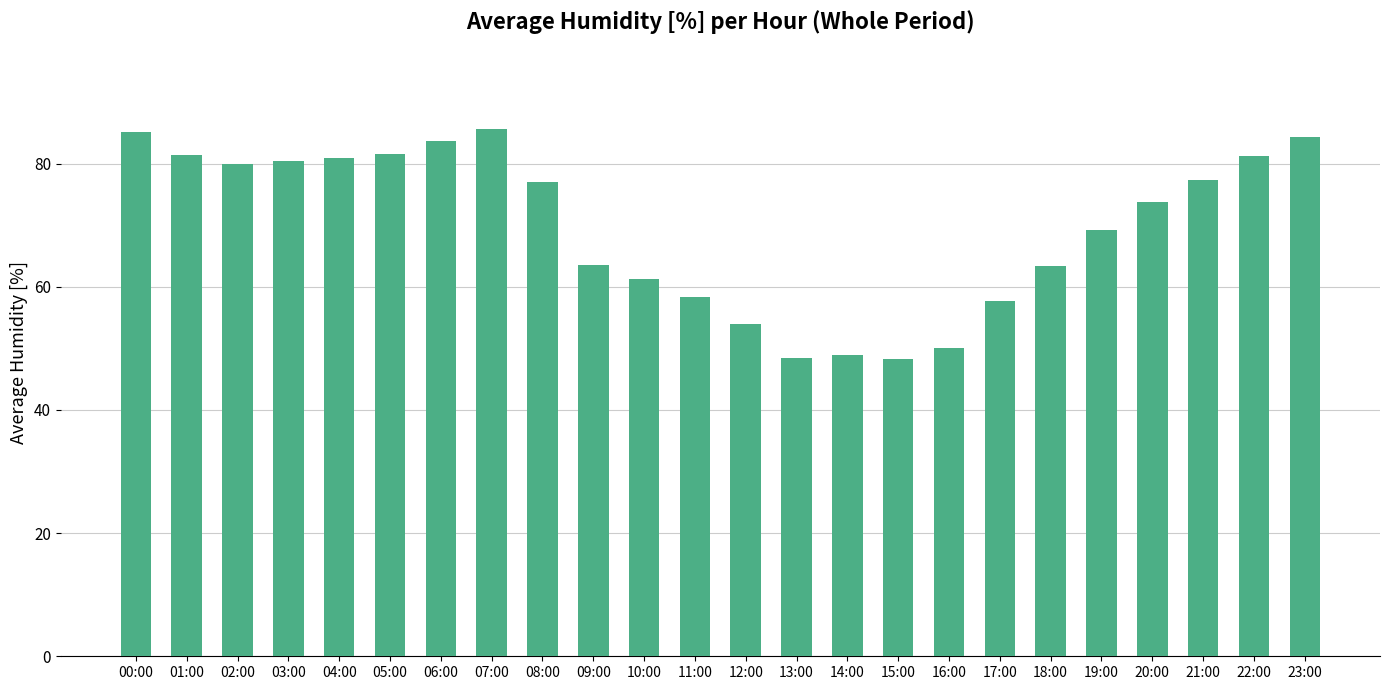

What is the change in value from 01:00 to 16:00?

-31.3